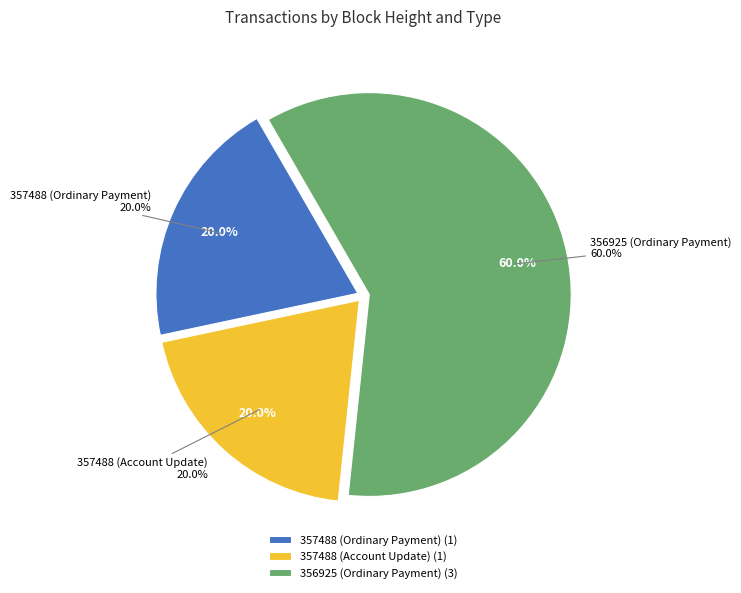

Which has a higher value, 356925 (Ordinary Payment) or 357488 (Ordinary Payment)?

356925 (Ordinary Payment)